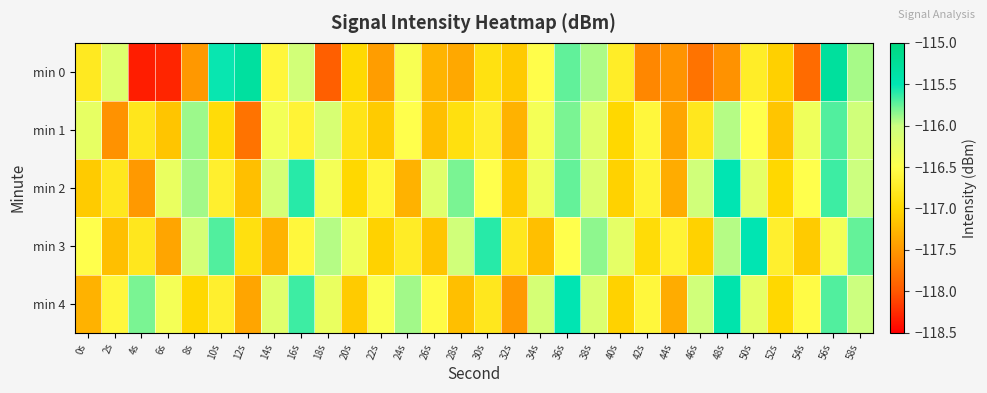

At 8s, list the series in order from smallest to largest.

min 0, min 4, min 3, min 2, min 1